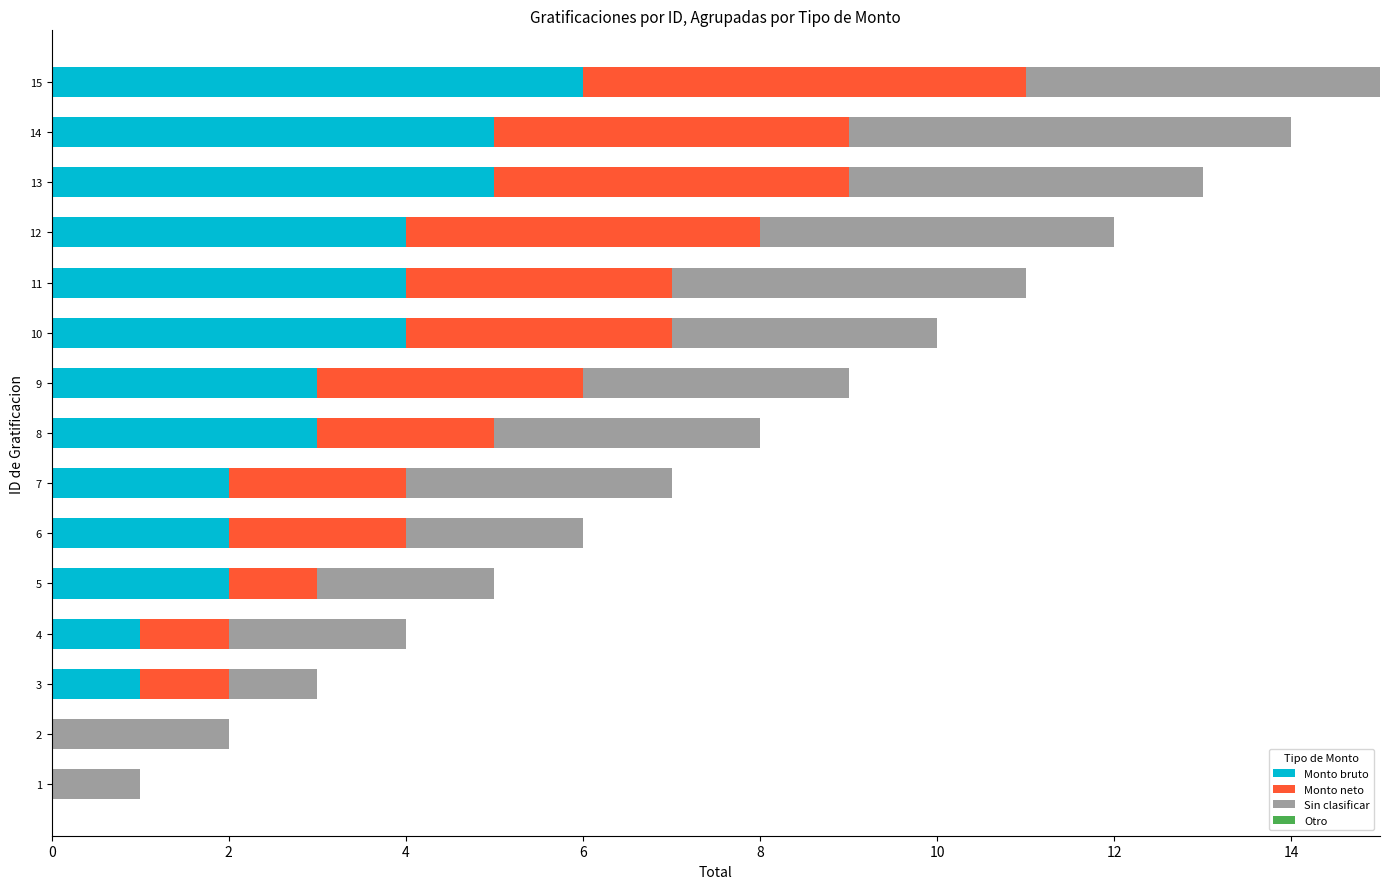

How many series are shown in this chart?

3